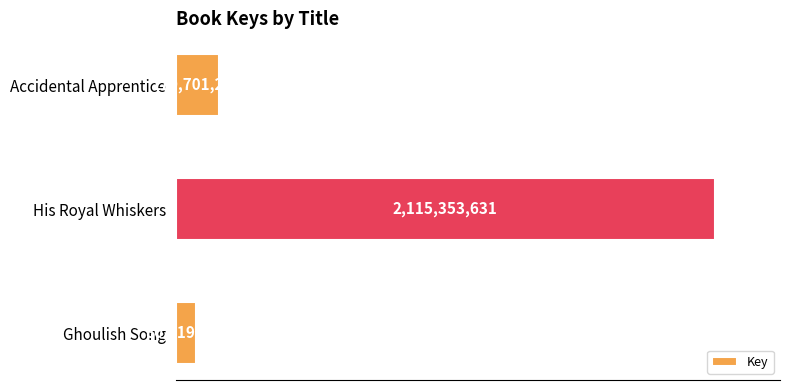

How many bars are there in total?

3